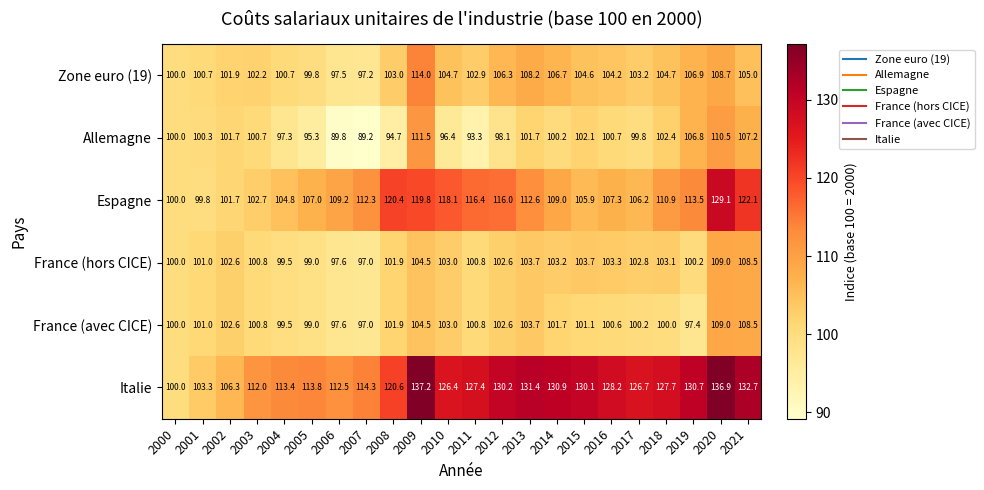

What is the difference between the maximum and minimum values in the Italie series?

37.2